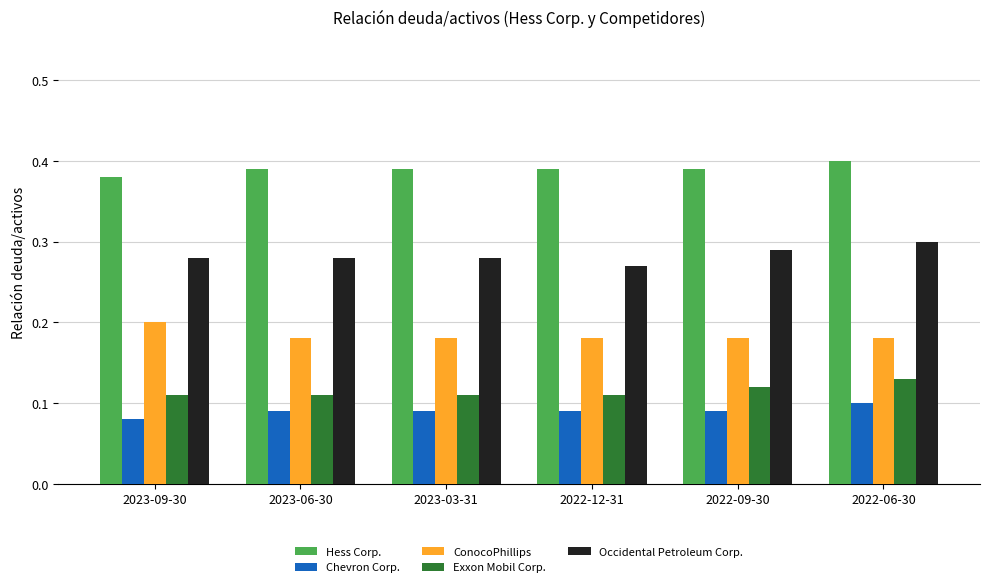

How many Chevron Corp. values are between 0 and 1?

6